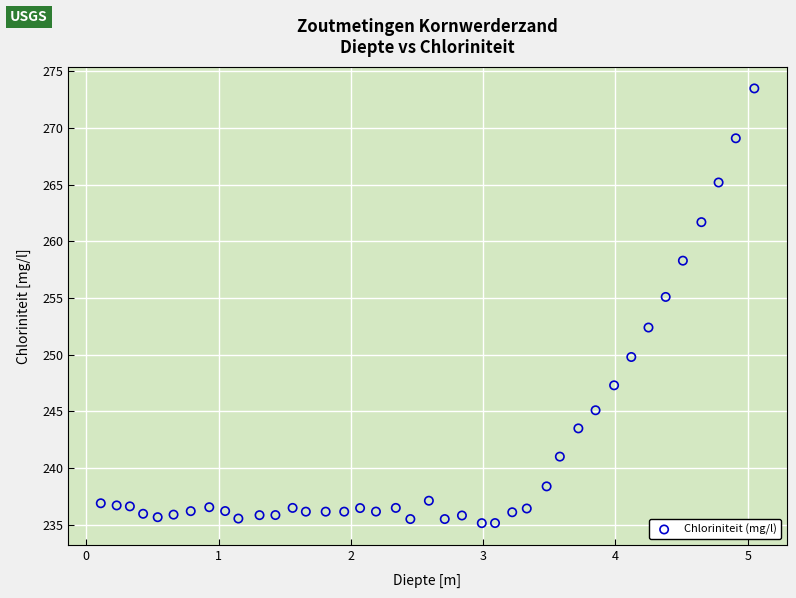

What Y value in the scatter plot is closest to 254?

255.1